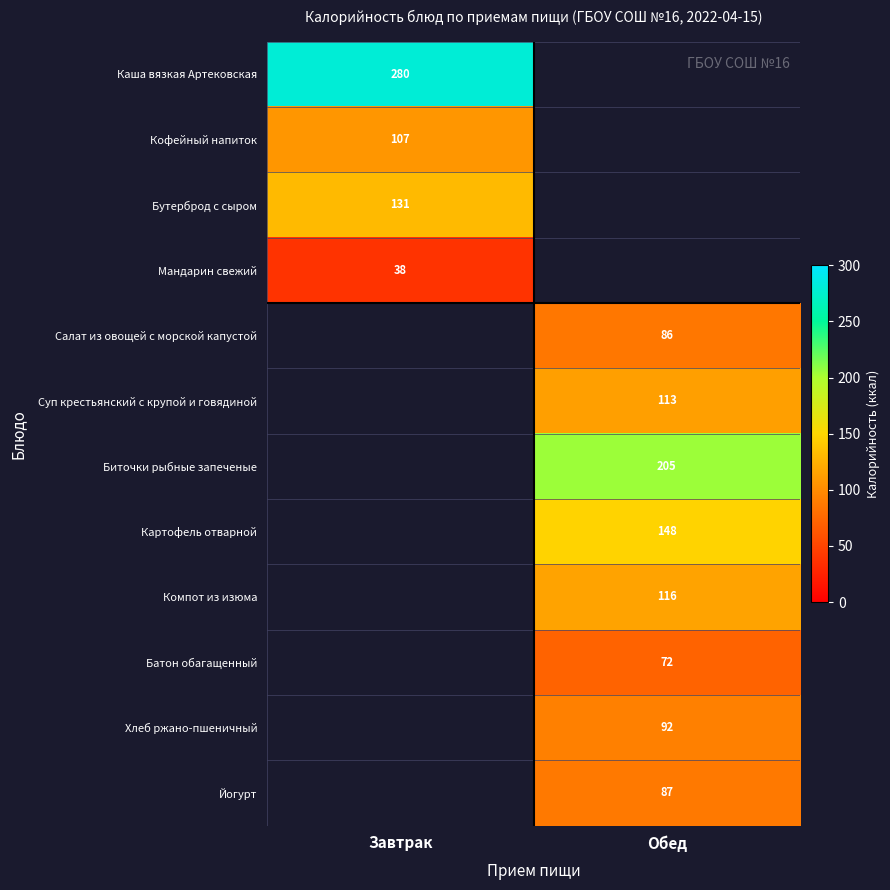

The value of Каша вязкая Артековская at Завтрак is 107. True or false?

False